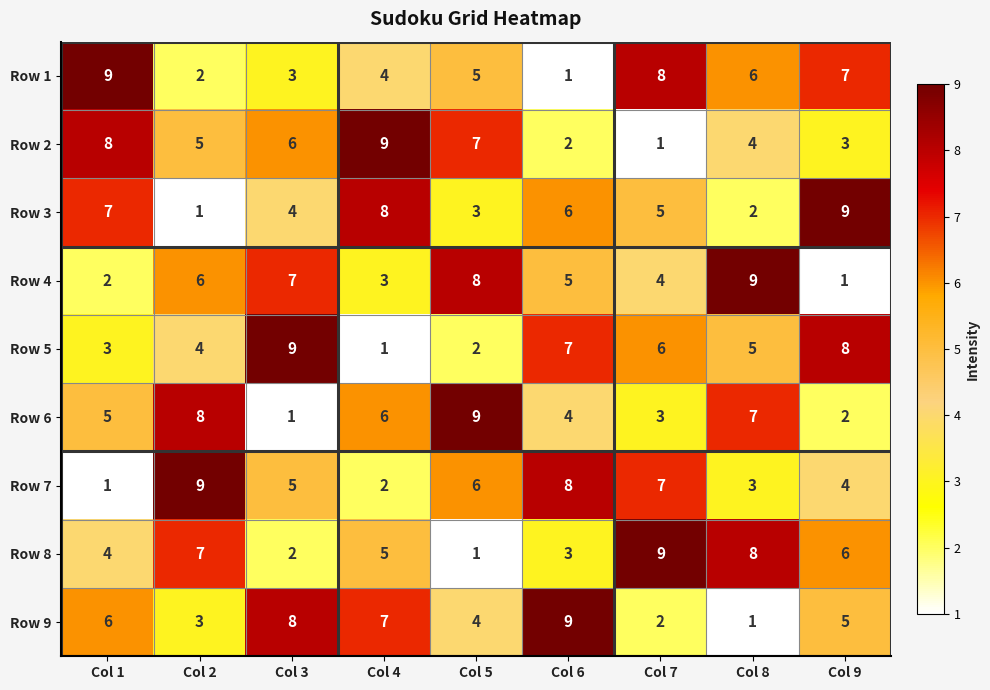

What is the difference between the highest and lowest values at Col 3?

8